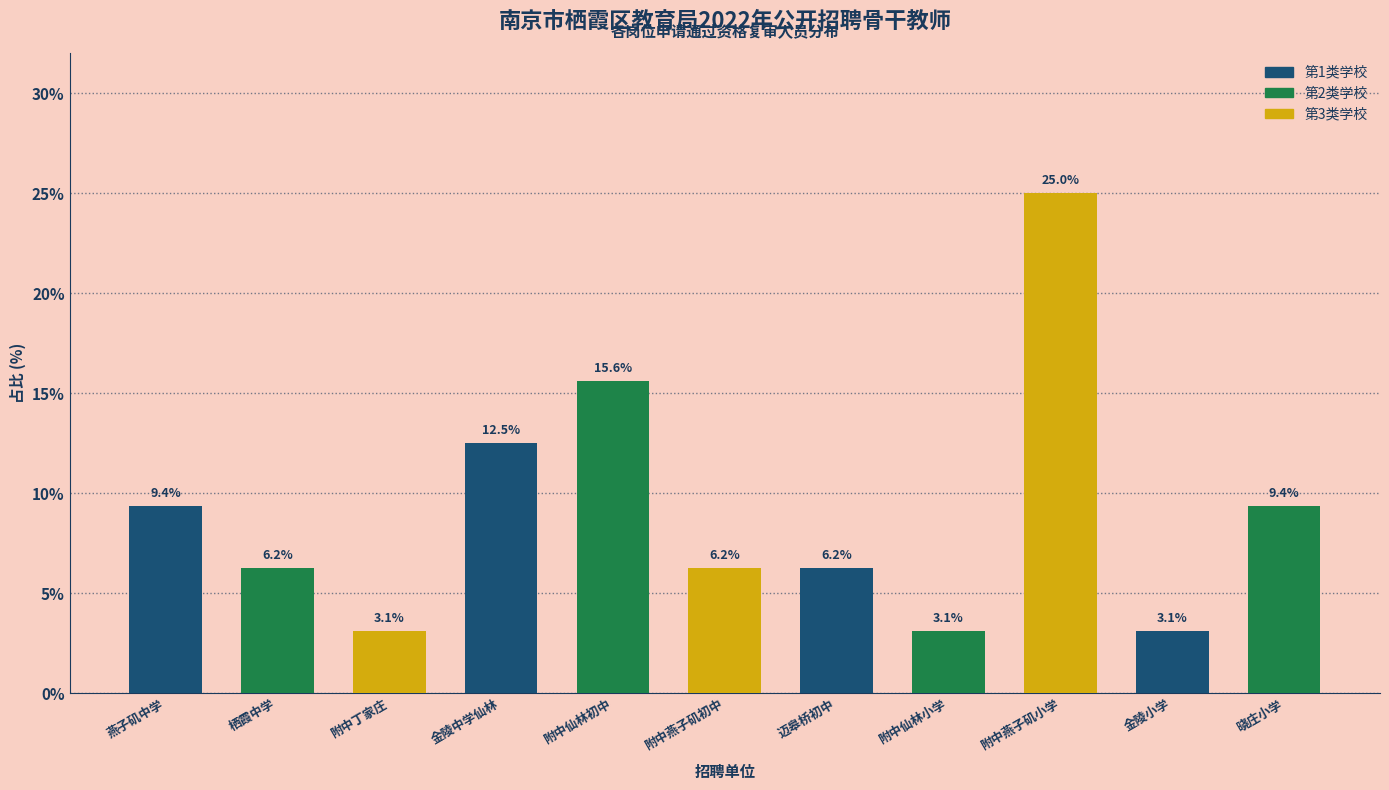

At which label does the data first exceed 6?

燕子矶中学